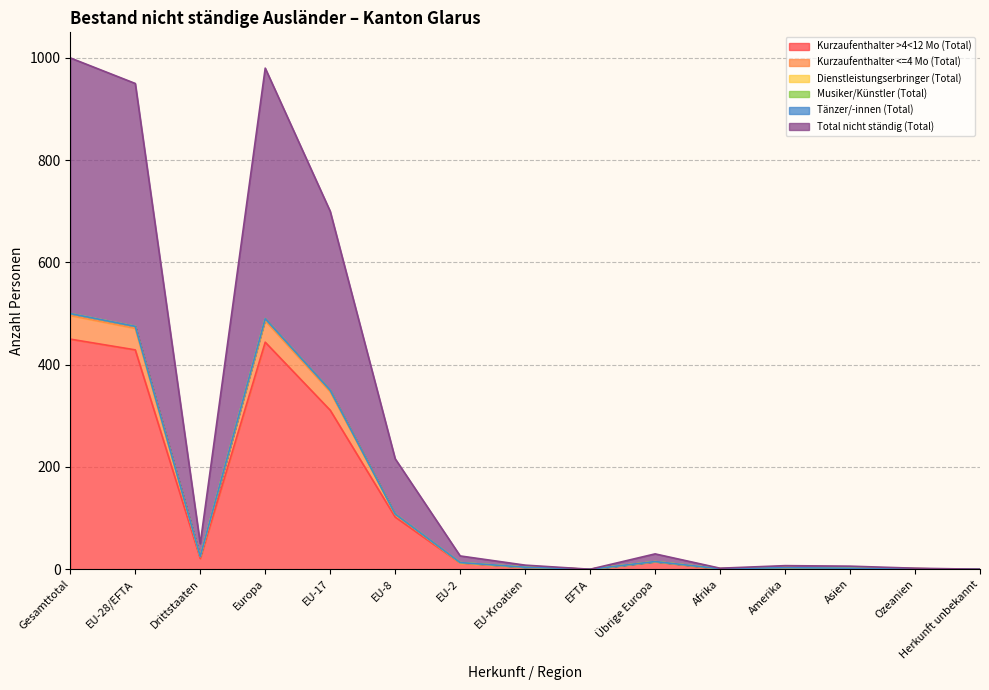

Does the chart have visible grid lines?

Yes